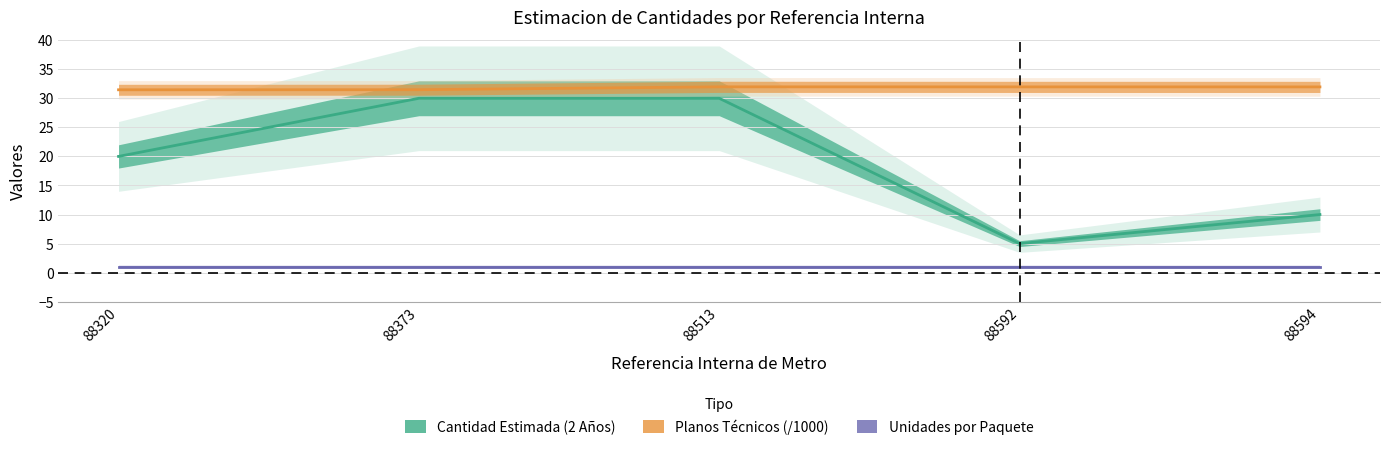

At which category is the sum across all series the highest?

88513